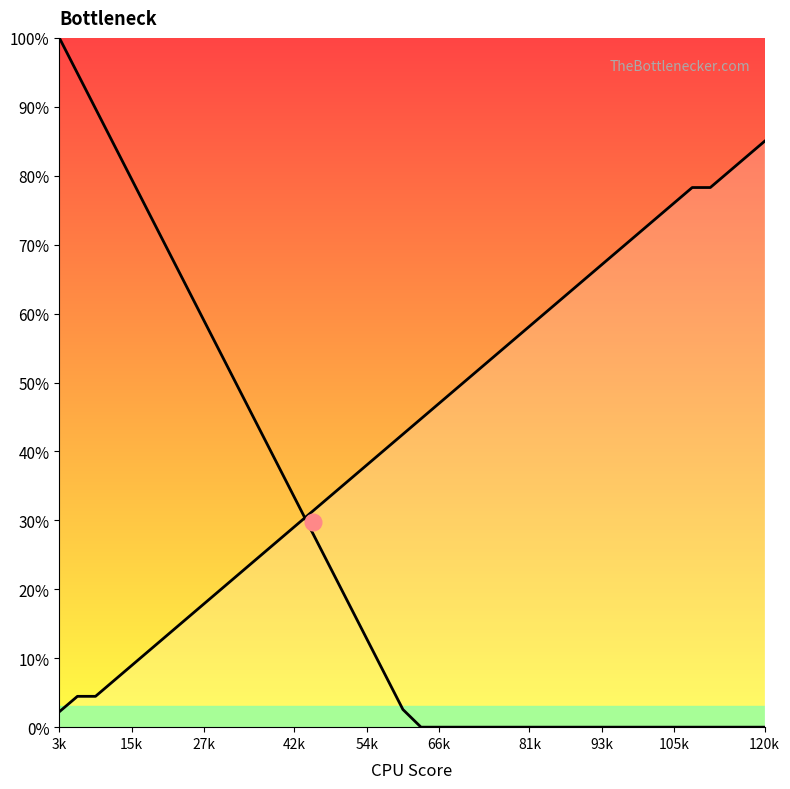

Is it true that the value at 24 is 53.7?

True